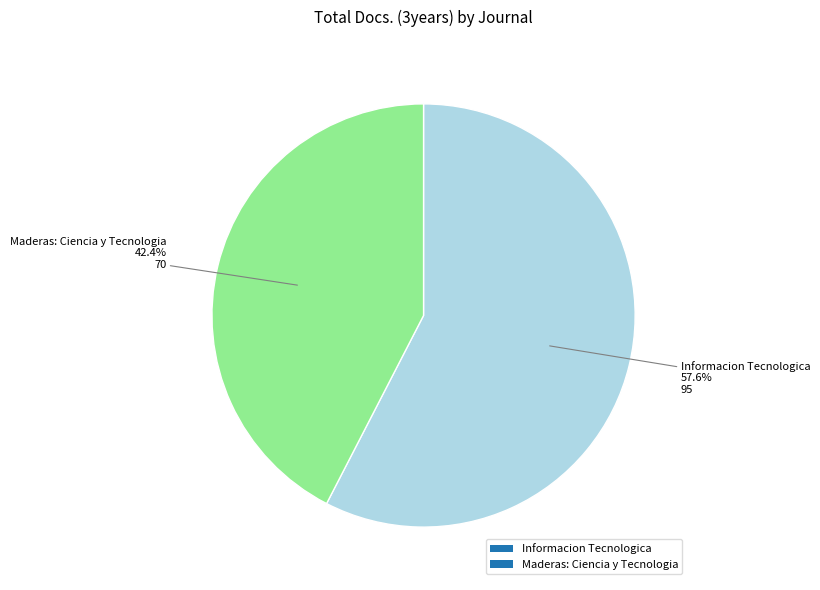

What is the largest slice in the pie chart?

Informacion Tecnologica